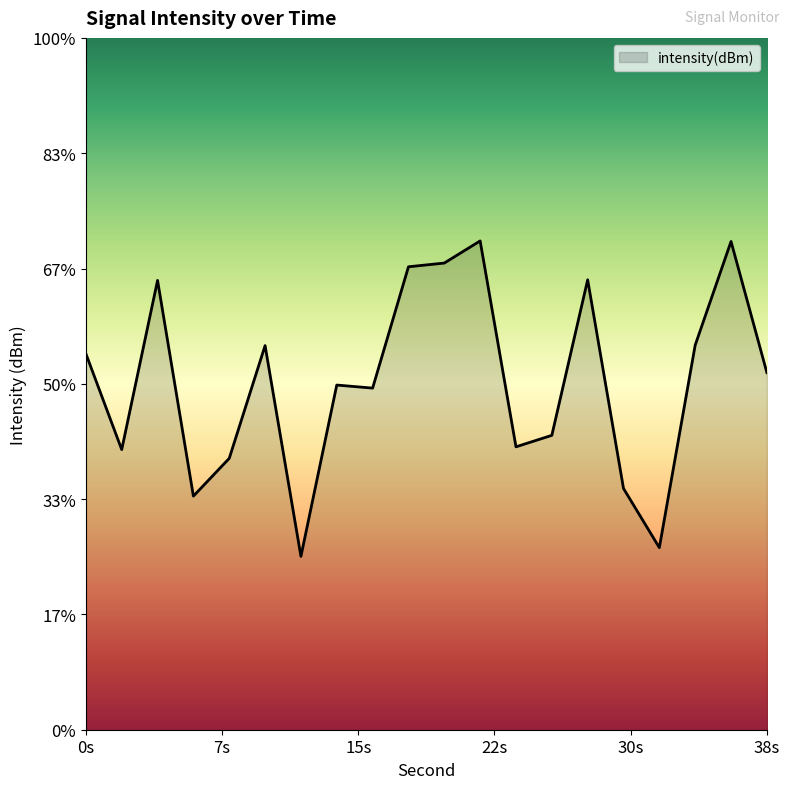

How many distinct data groups are displayed?

1